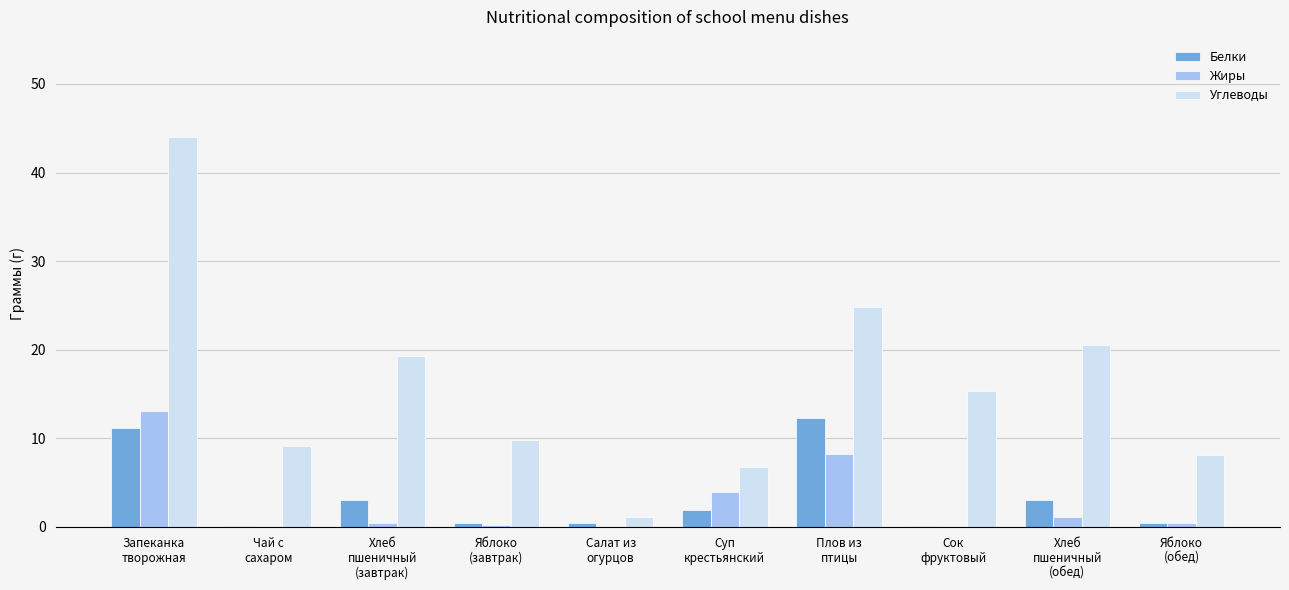

Which series has the largest range (max minus min)?

Углеводы